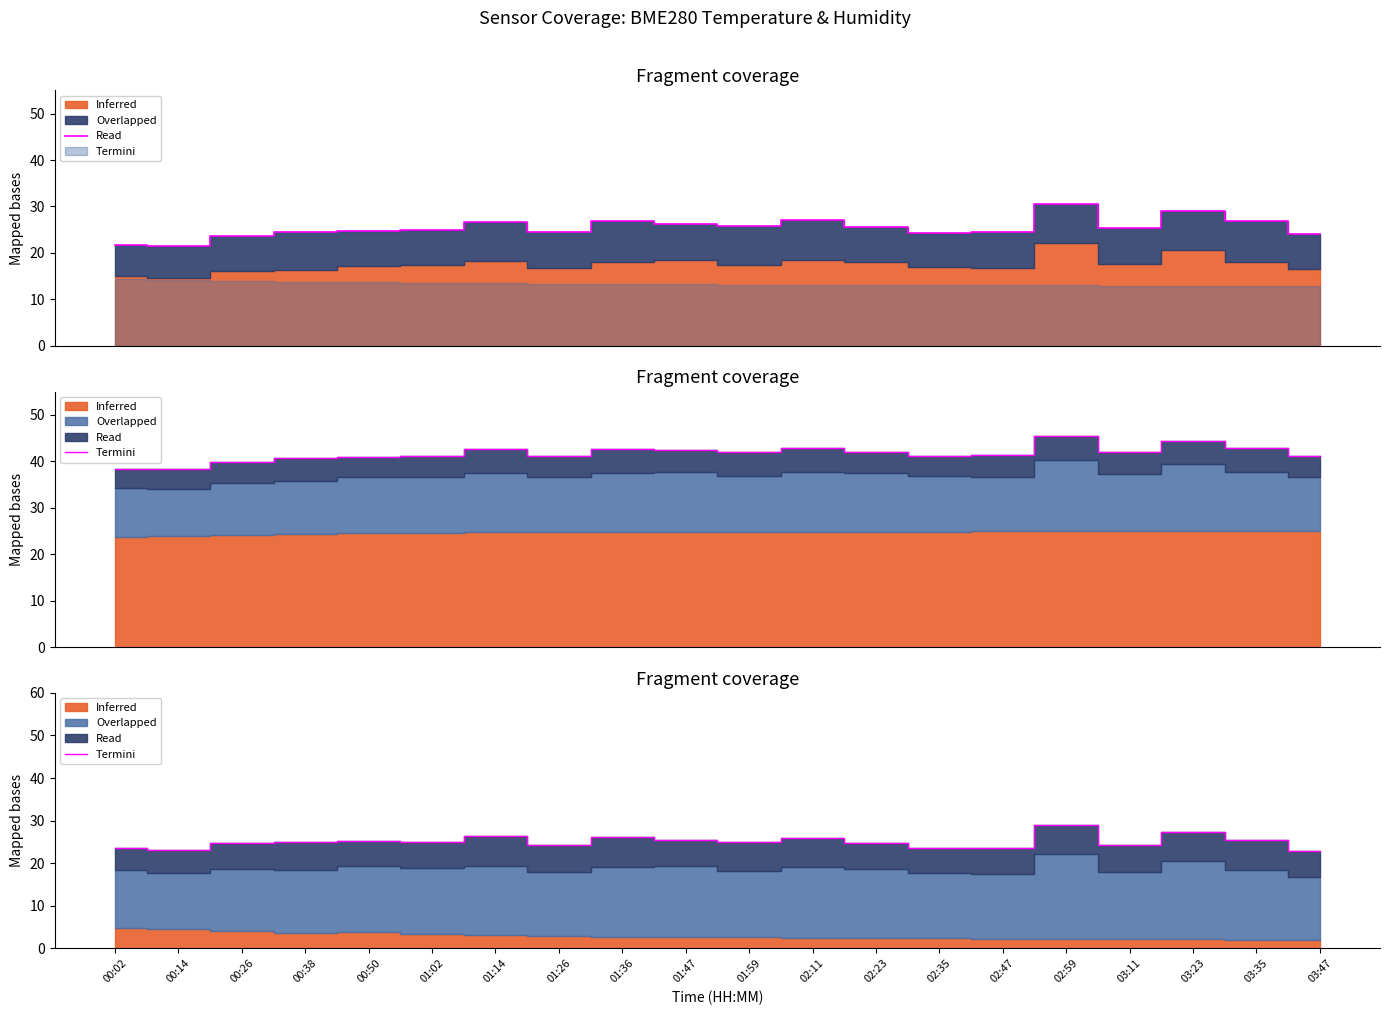

Is it true that the value at 01:02 is 24.9?

True